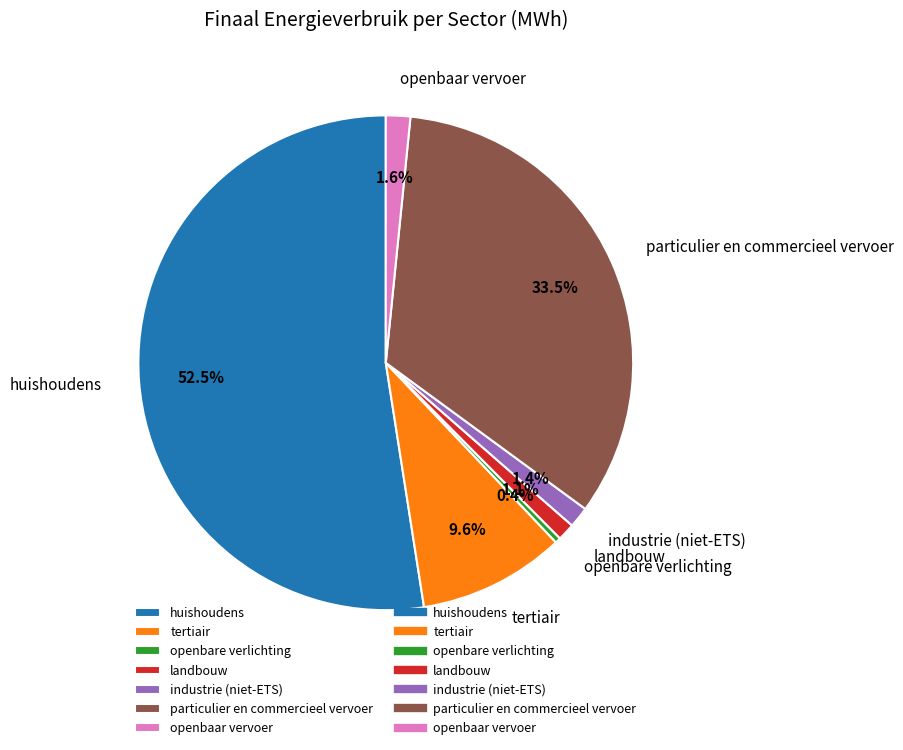

Combined, what portion of the pie is openbaar vervoer and particulier en commercieel vervoer?

35.1%